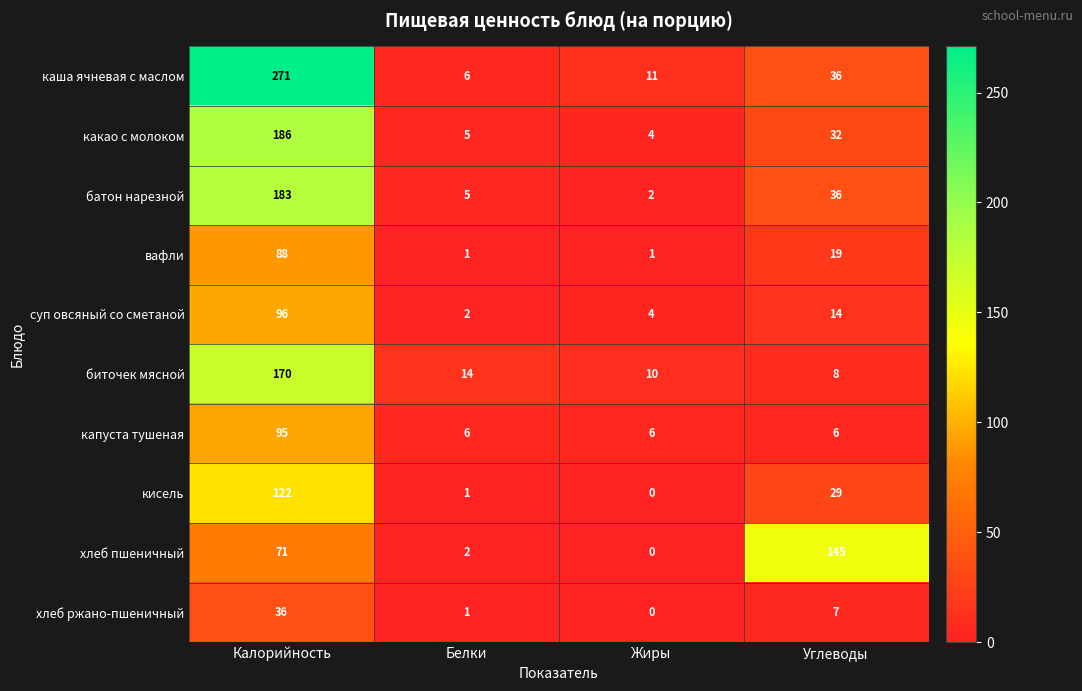

Which series changed the most between Белки and Жиры?

каша ячневая с маслом